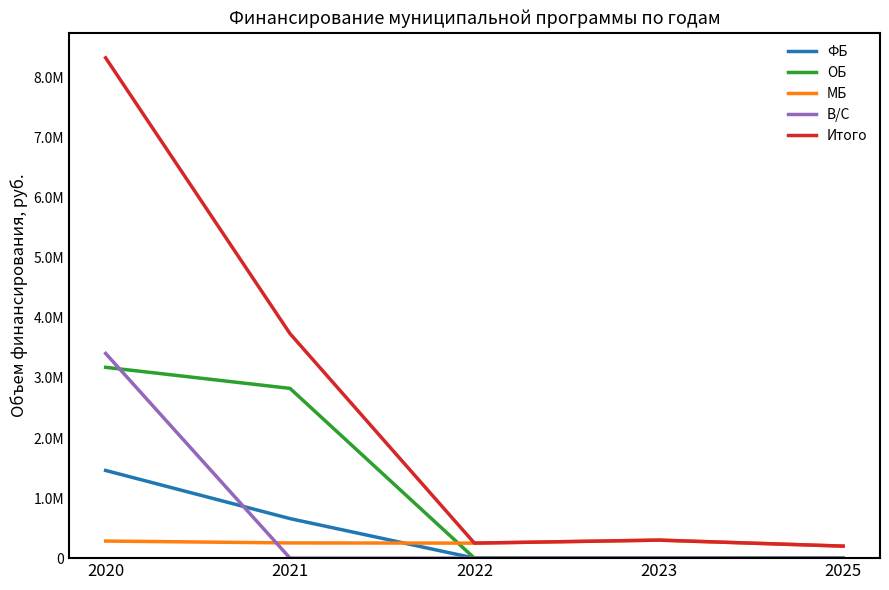

At which category does Итого reach its first local peak?

2023